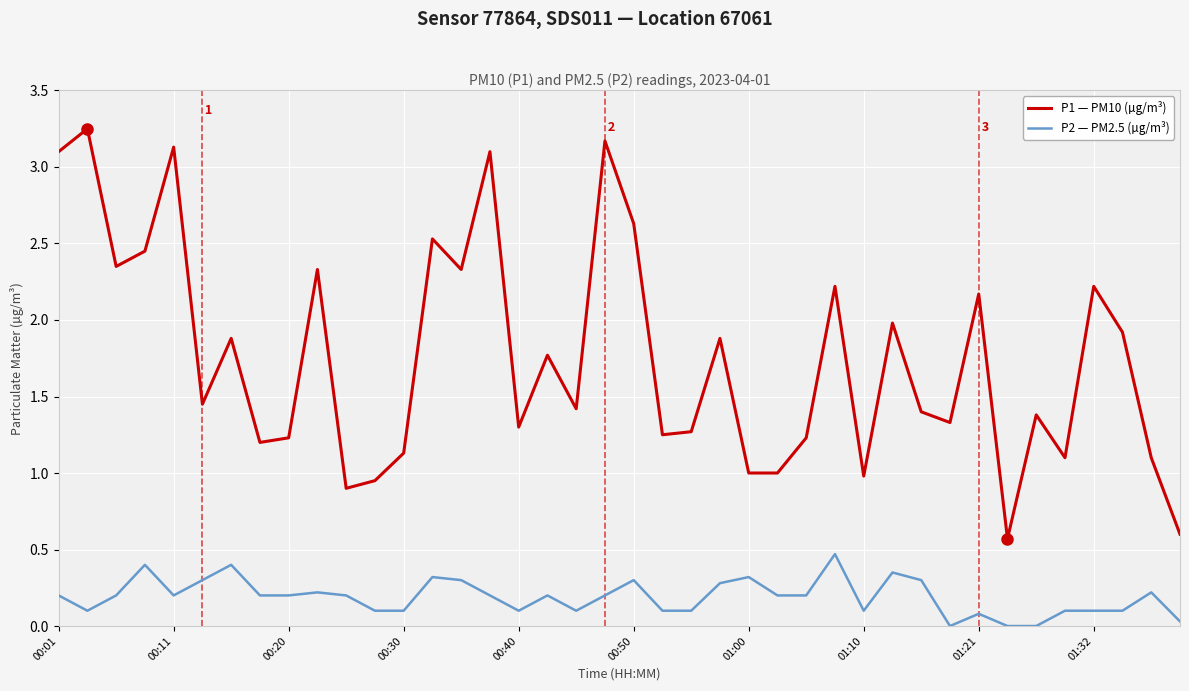

Which series has the largest range (max minus min)?

P1 — PM10 (µg/m³)